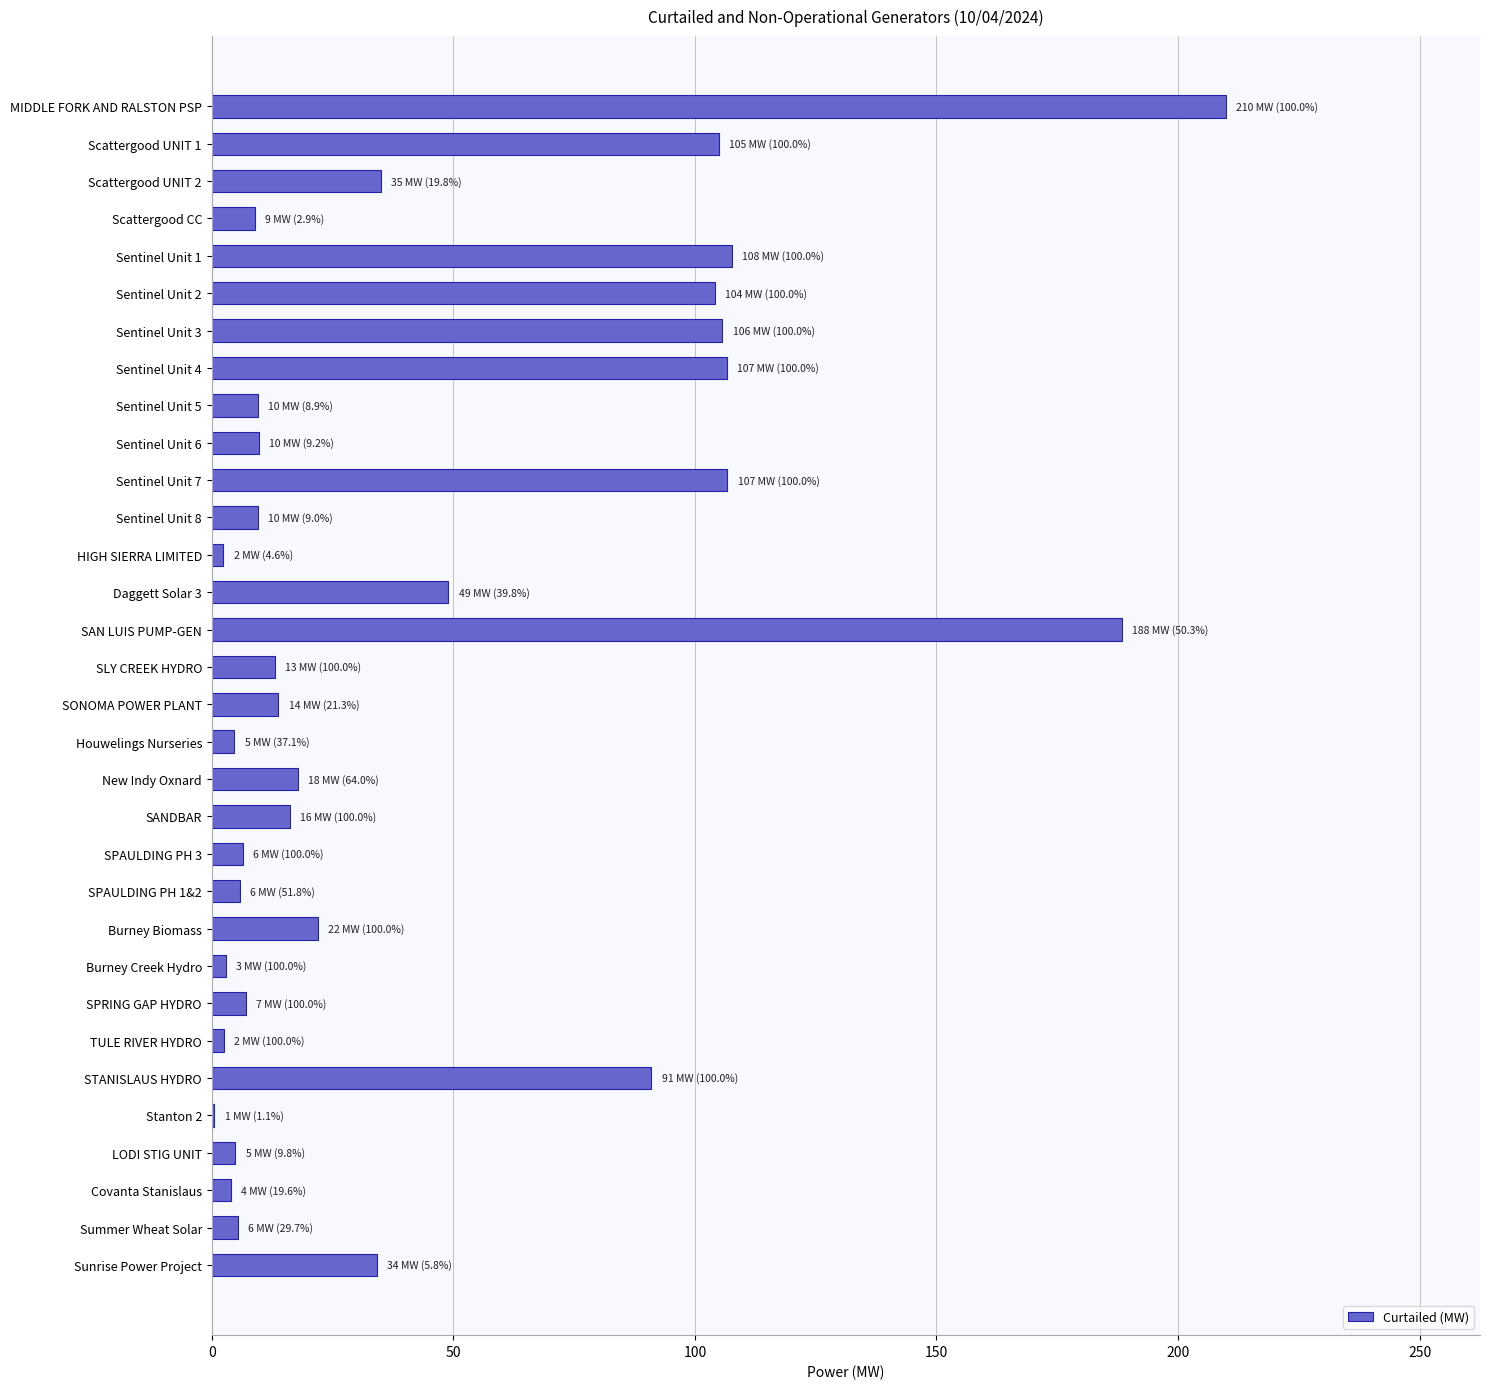

Are the bars horizontal?

Yes